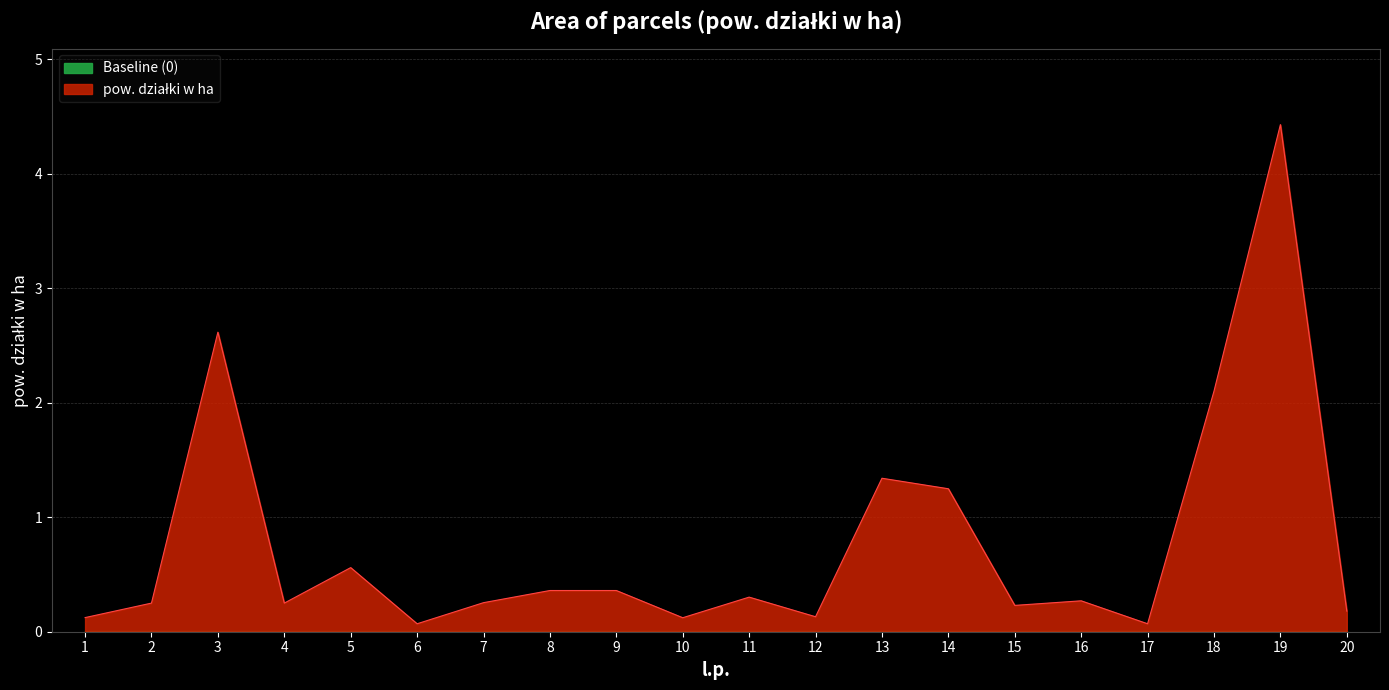

Between 4 and 8, which is larger?

8